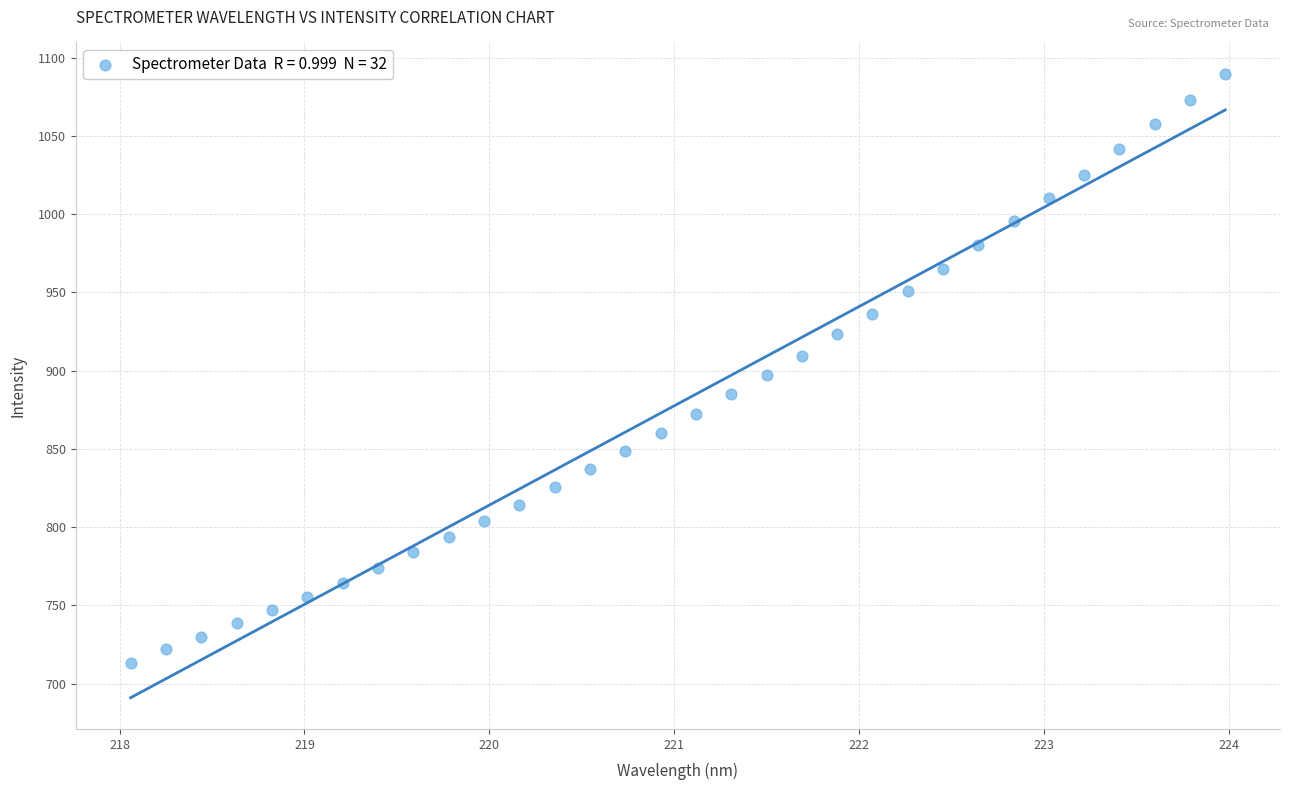

What is the range of X values (max minus min)?

5.9